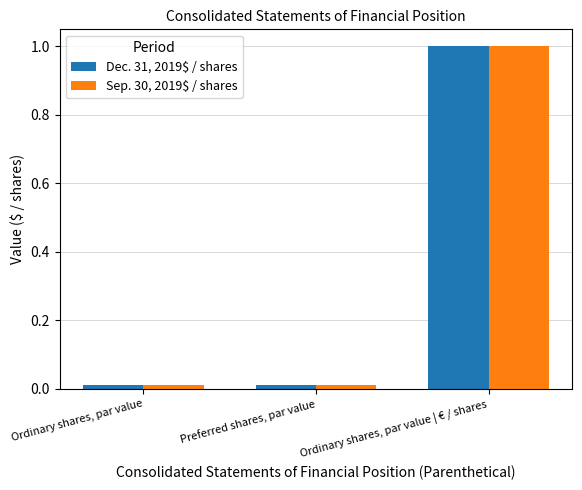

The value of Sep. 30, 2019$ / shares at Ordinary shares, par value | € / shares is 1.0. True or false?

True